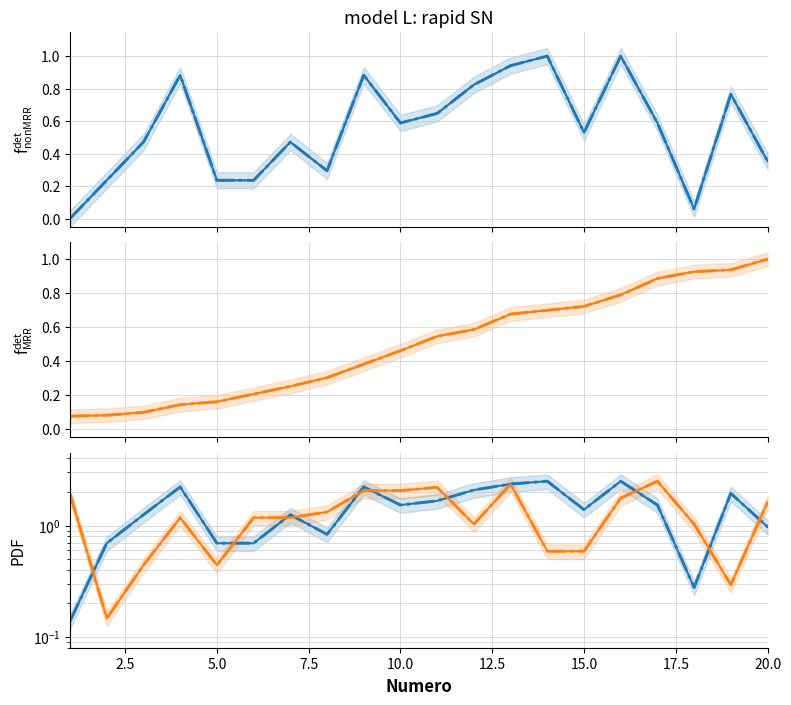

List the series in order of their overall mean, lowest first.

C2, C1